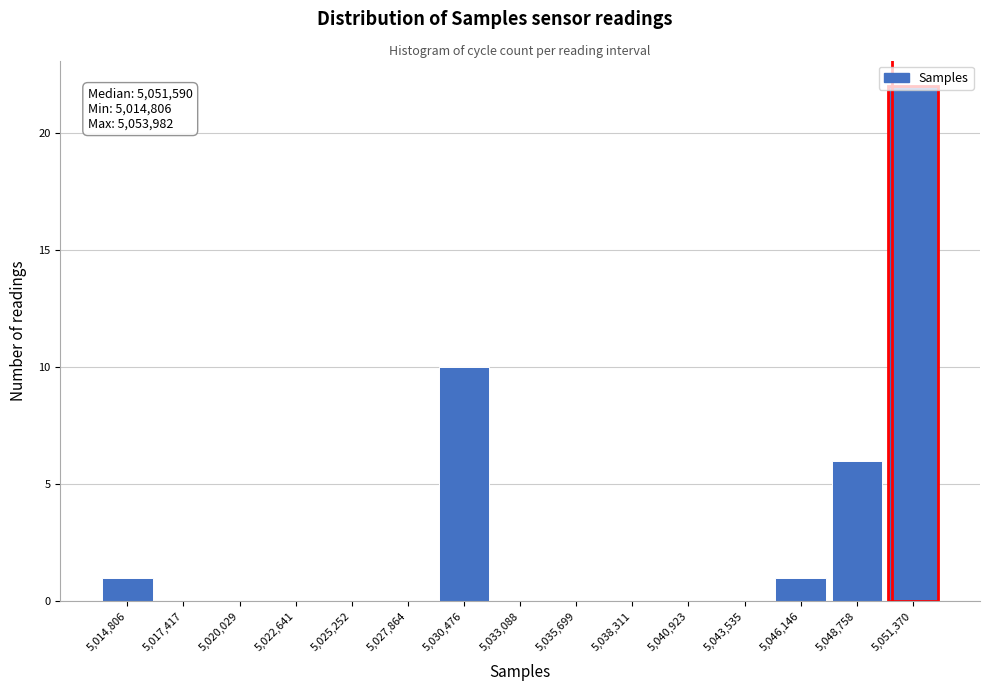

Is it true that the value at 5,043,535 is 0?

True